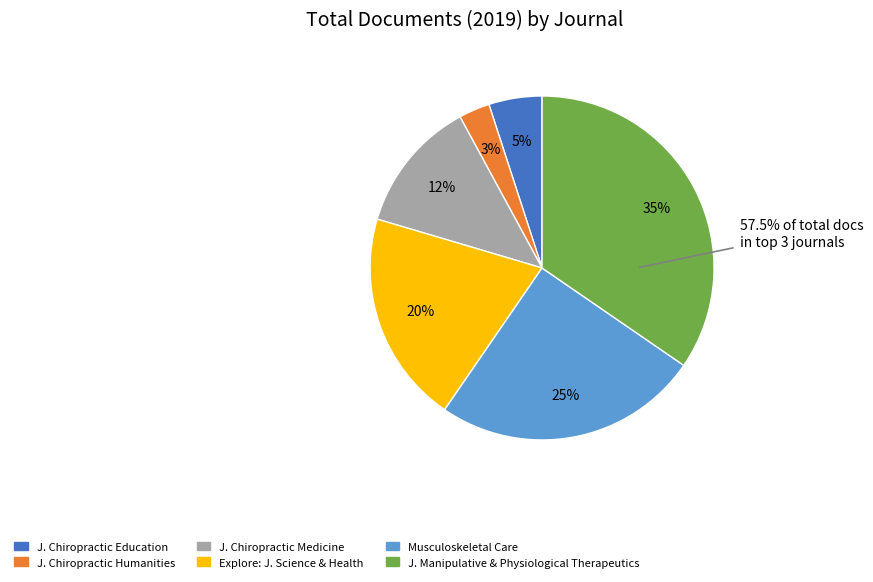

Does Journal of Chiropractic Medicine represent more than half of the total?

No